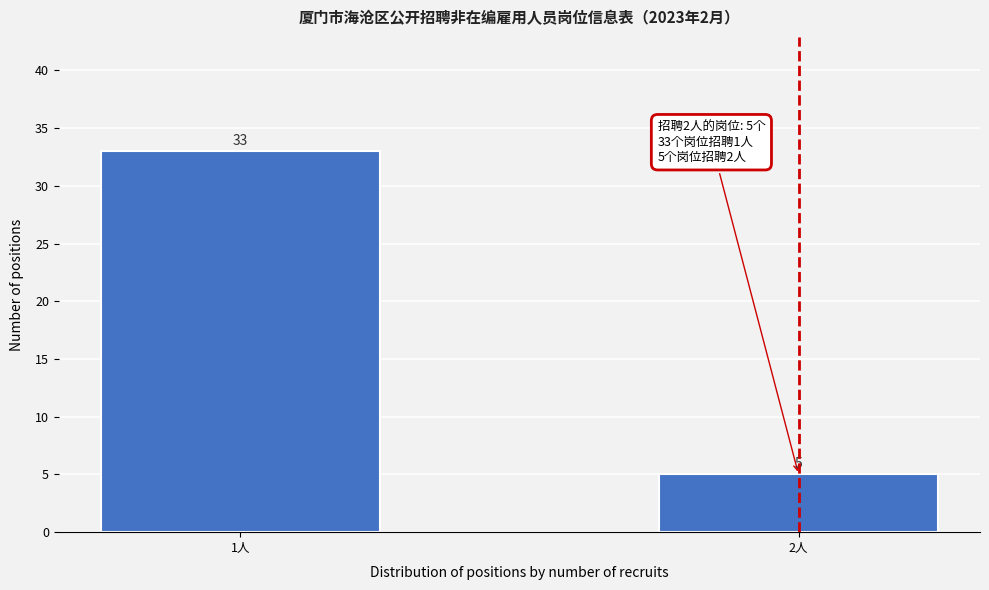

Reading right to left, transcribe all the data shown in this chart.

5	33